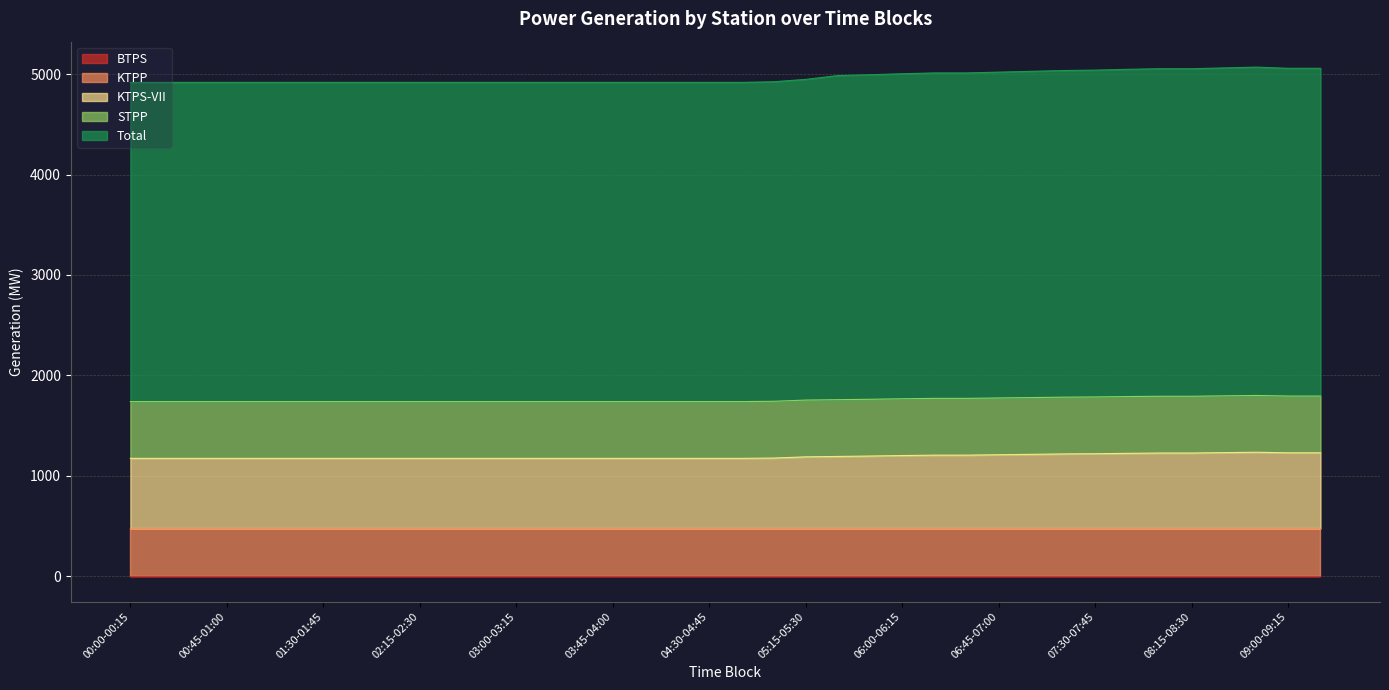

What is the label of the 27th point from the right?

02:45-03:00